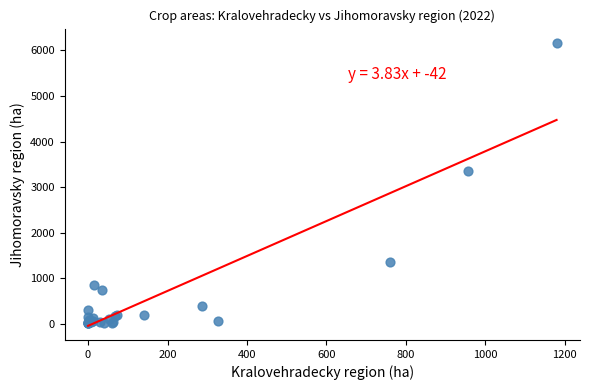

What Y value in the scatter plot is closest to 3089?

3350.1